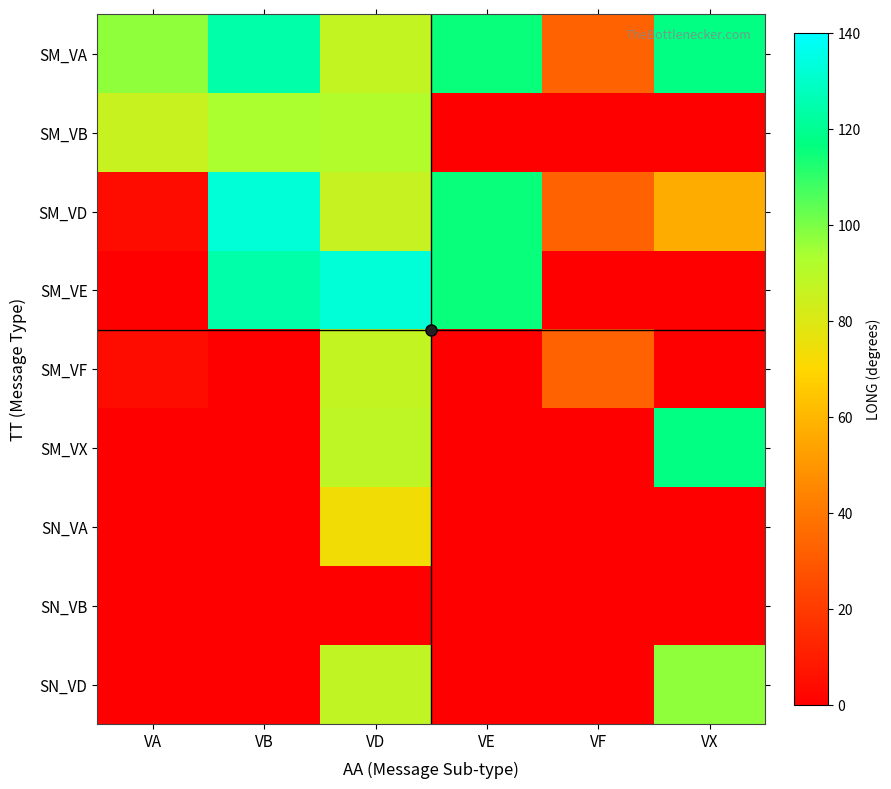

At VX, list the series in order from largest to smallest.

SM_VA, SM_VX, SN_VD, SM_VD, SM_VB, SM_VE, SM_VF, SN_VA, SN_VB